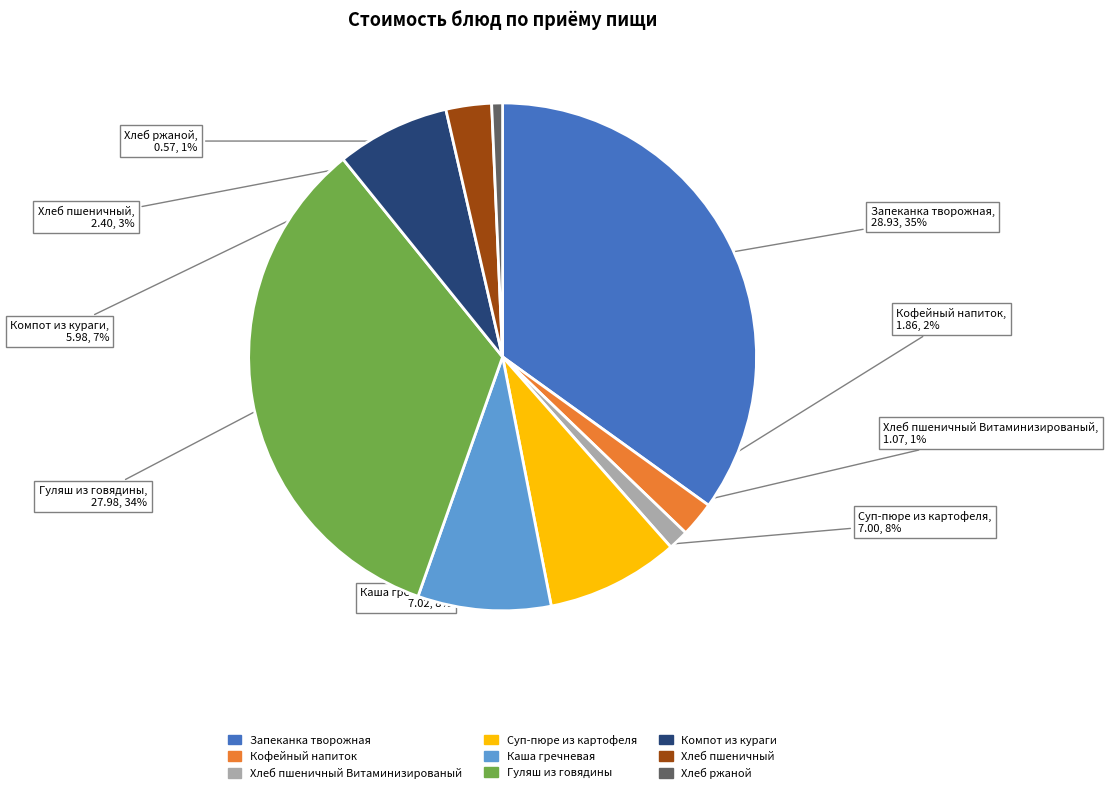

Is it true that Кофейный напиток is 15% of the pie?

False